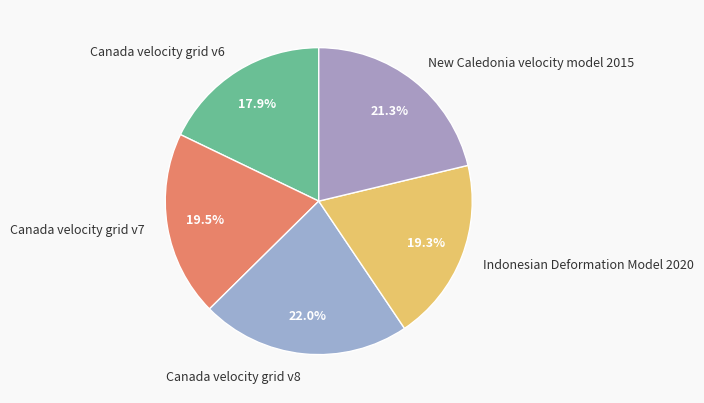

Which has a higher value, Indonesian Deformation Model 2020 or Canada velocity grid v8?

Canada velocity grid v8